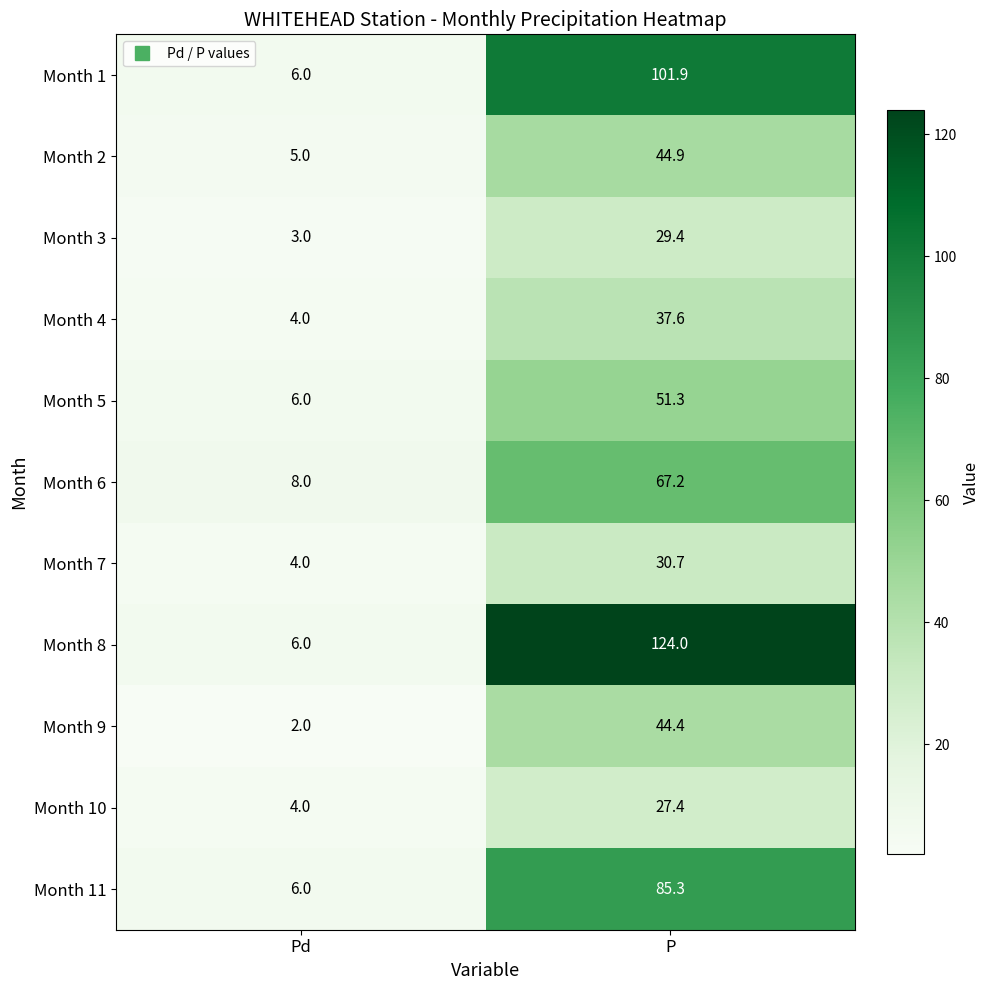

What is the average value of the Month 1 series?

54.0